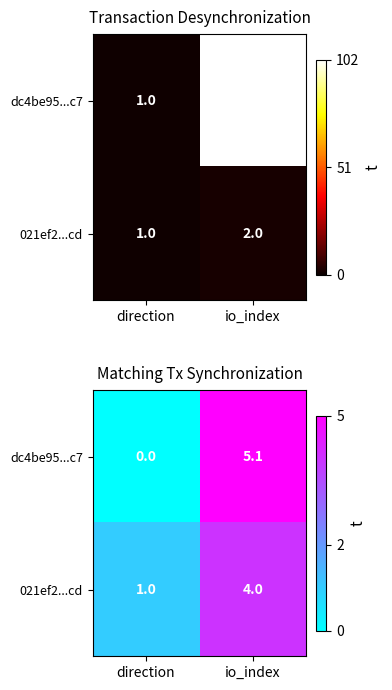

Which series has the widest spread of values?

dc4be95...c7